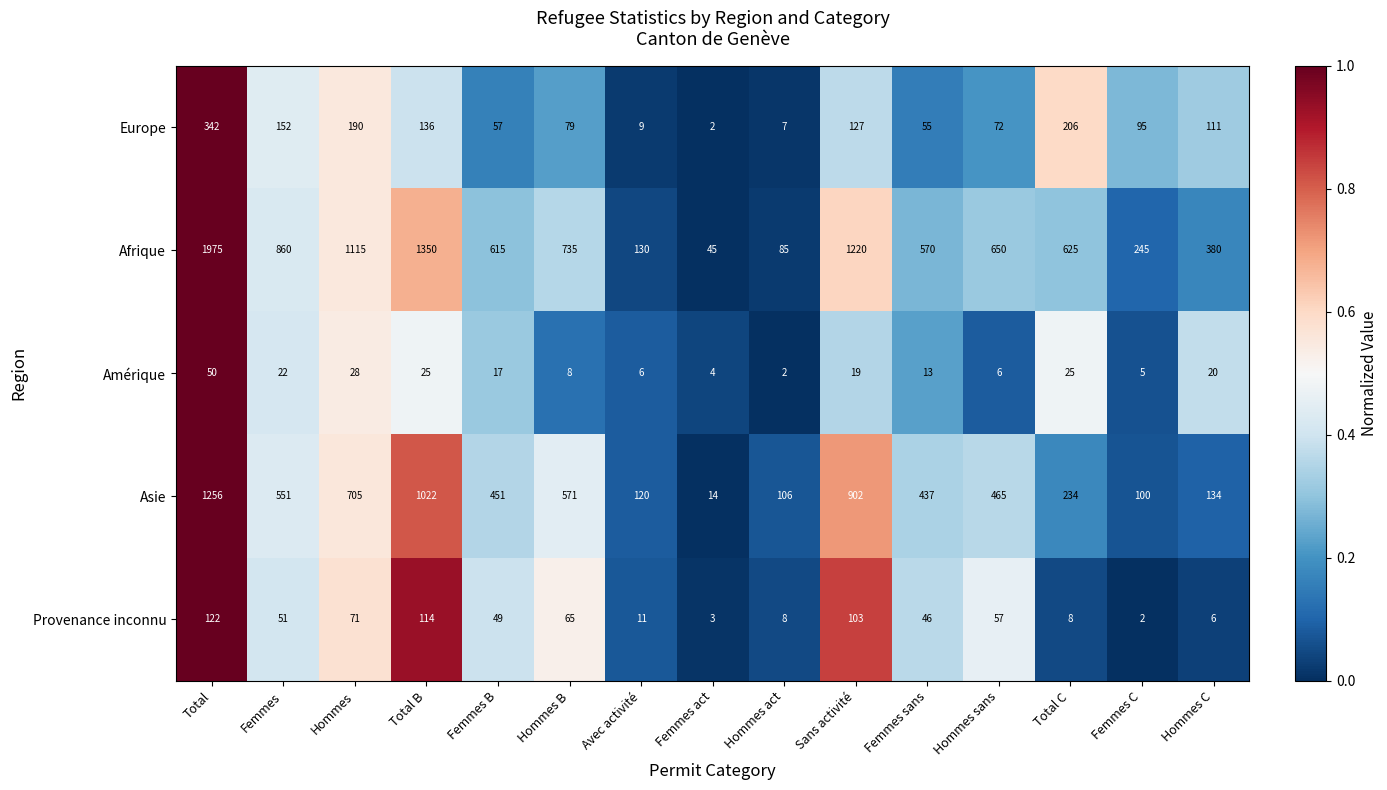

What is the spread (max minus min) of values at Hommes act?

104